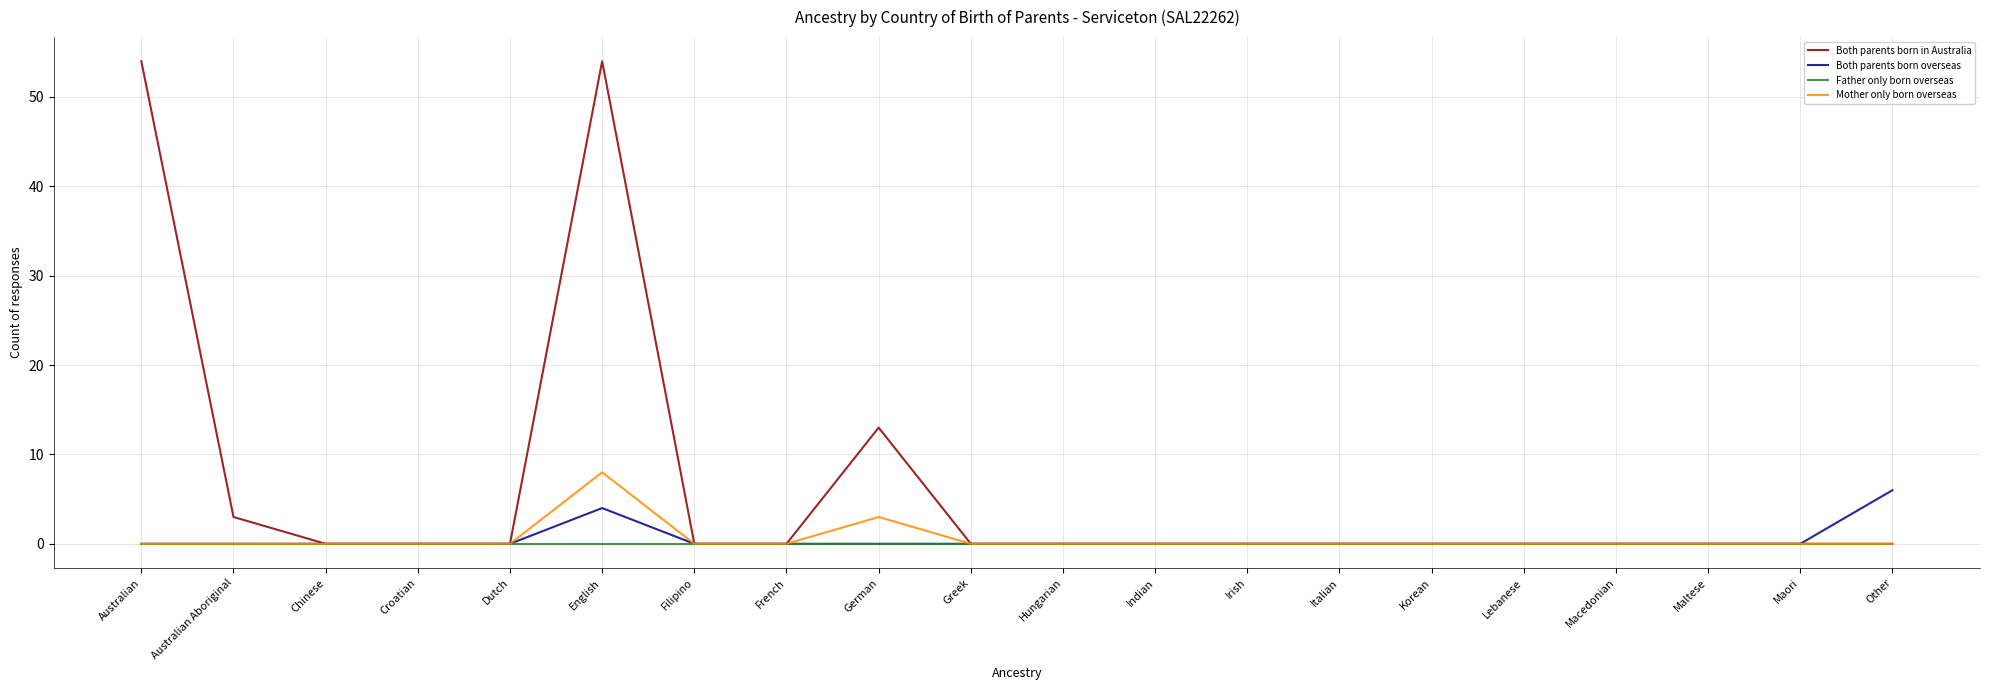

What is the spread (max minus min) of values at English?

54